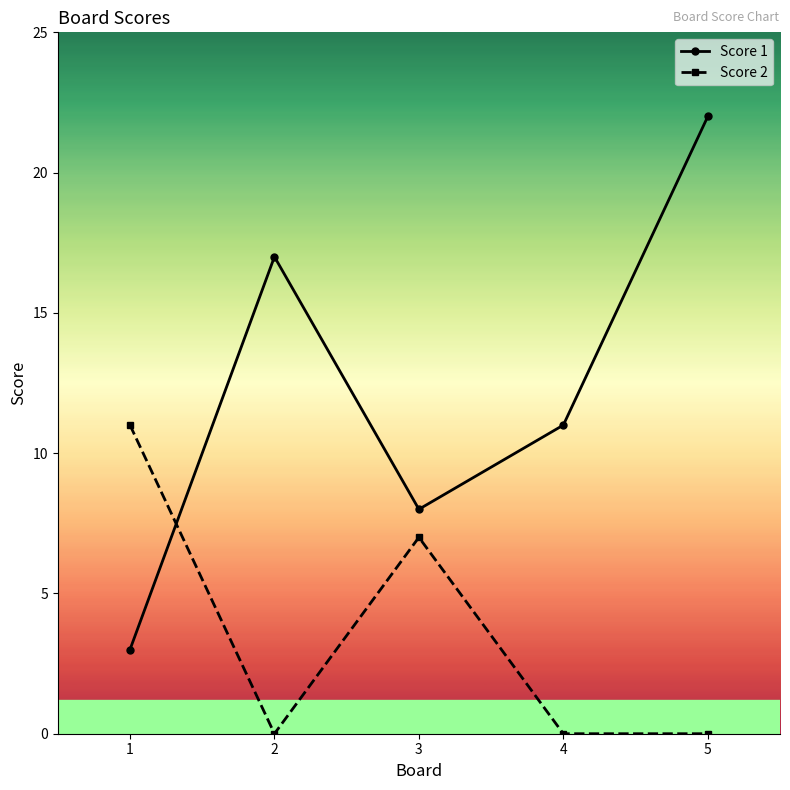

What is the sum of the Score 1 values at 5 and 4?

33